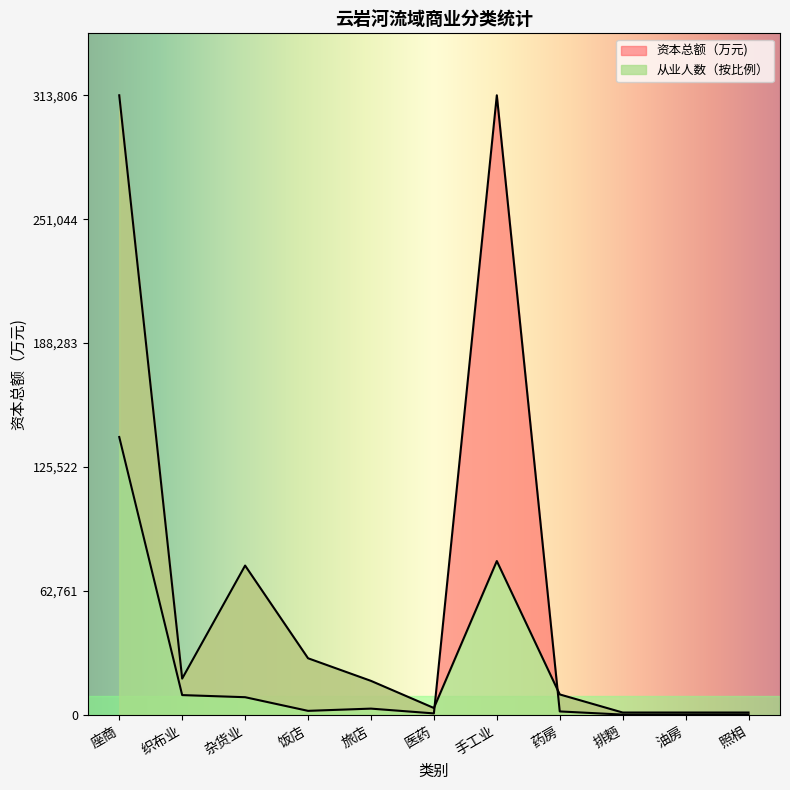

At which category is the sum across all series the highest?

座商